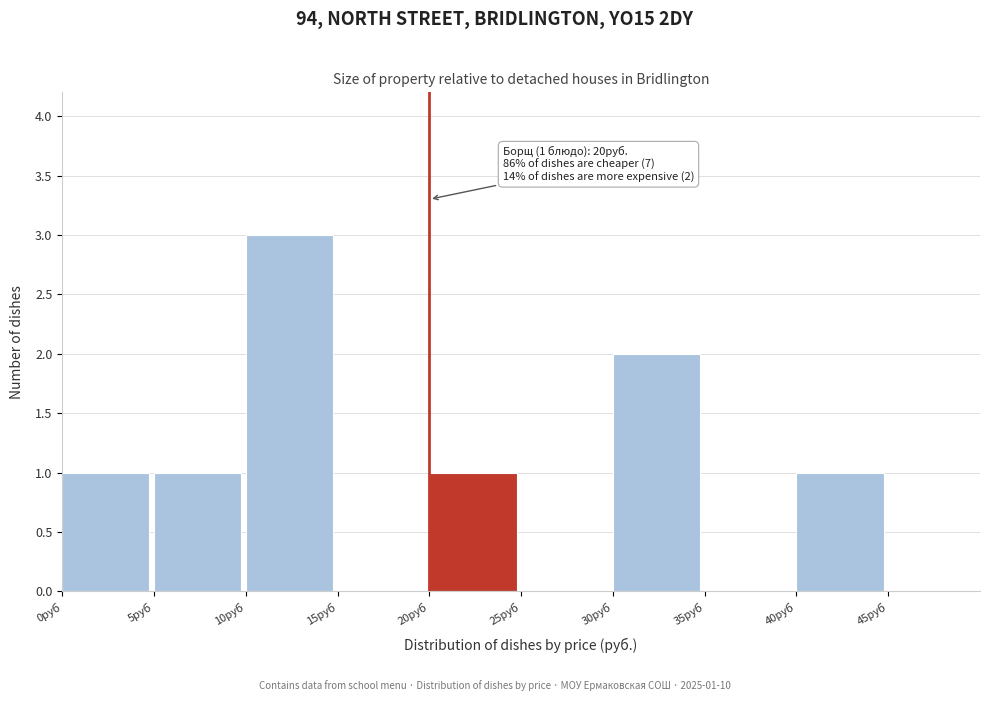

Which range on the x-axis has the tallest bar?

10 to 15